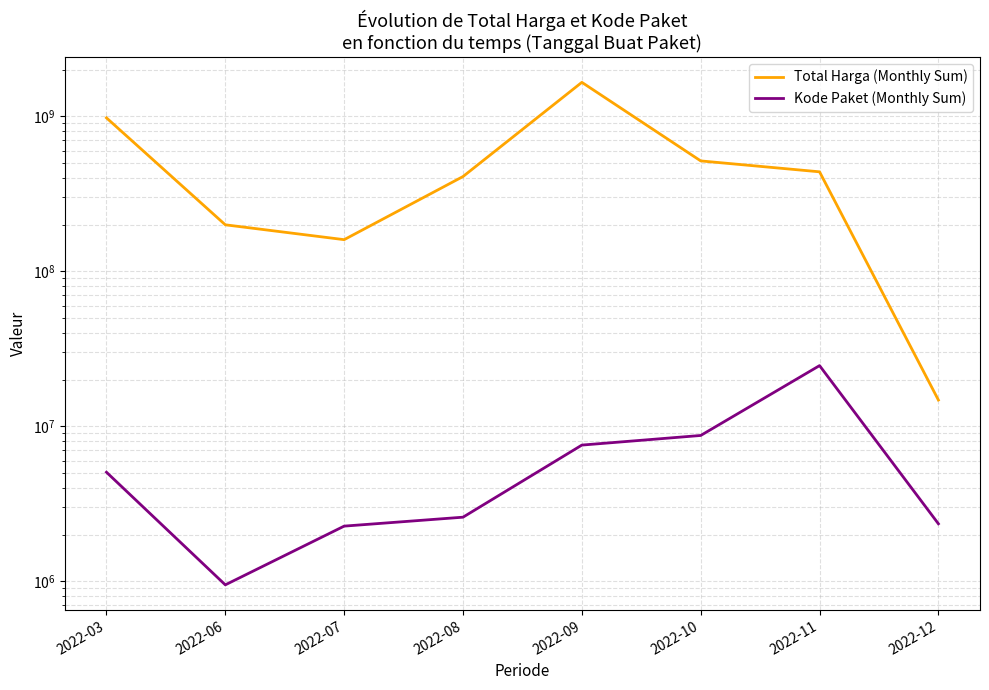

Which has a higher value, 2022-03 or 2022-11?

2022-03